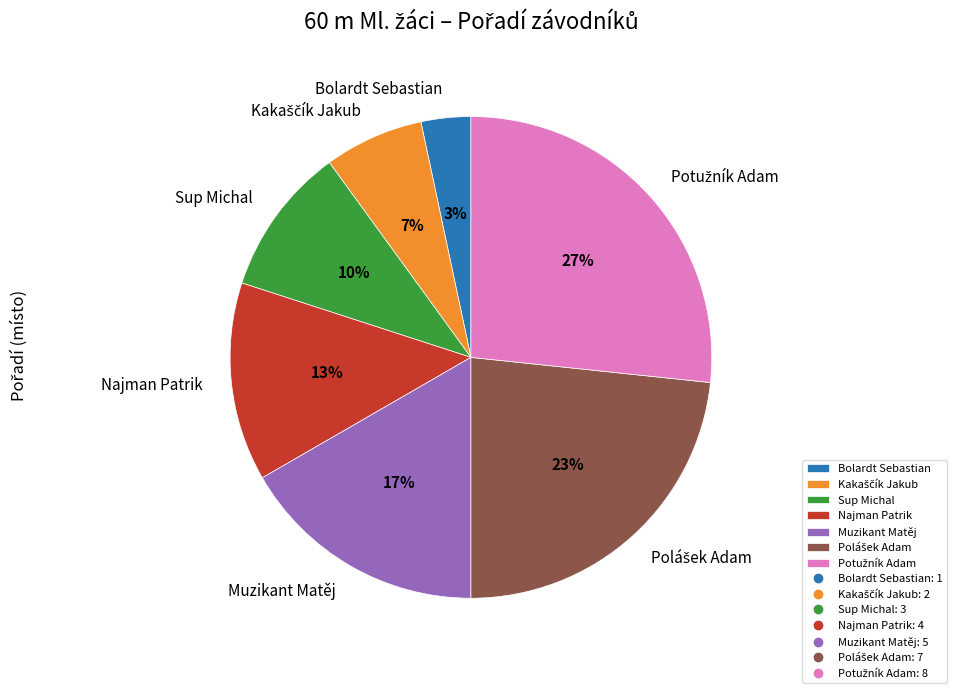

True or false: Sup Michal accounts for 25% of the total.

False